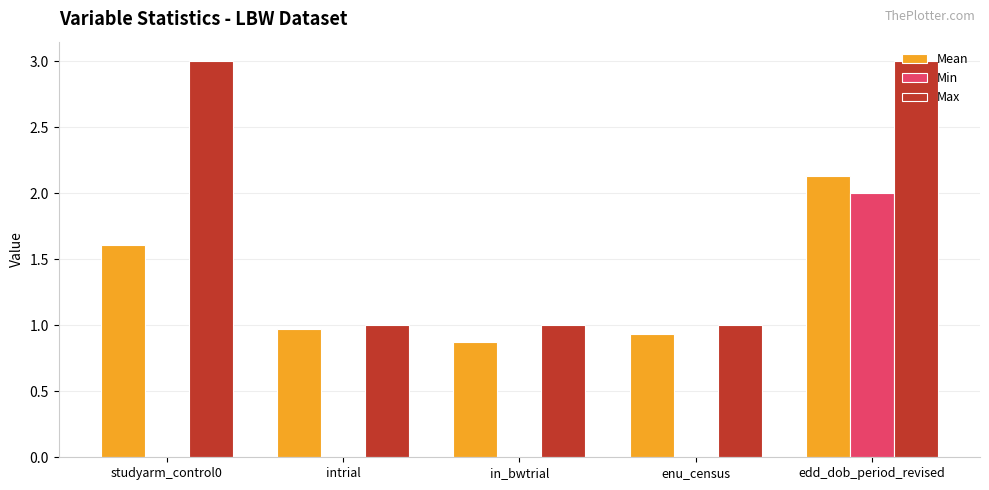

What is the sum of all Min values?

2.0